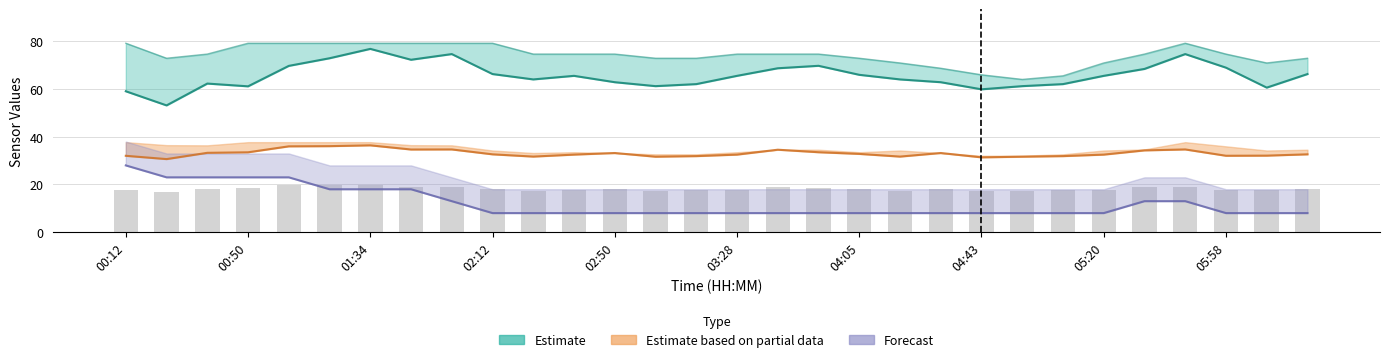

Between 00:36 and 04:18, which is larger?

04:18